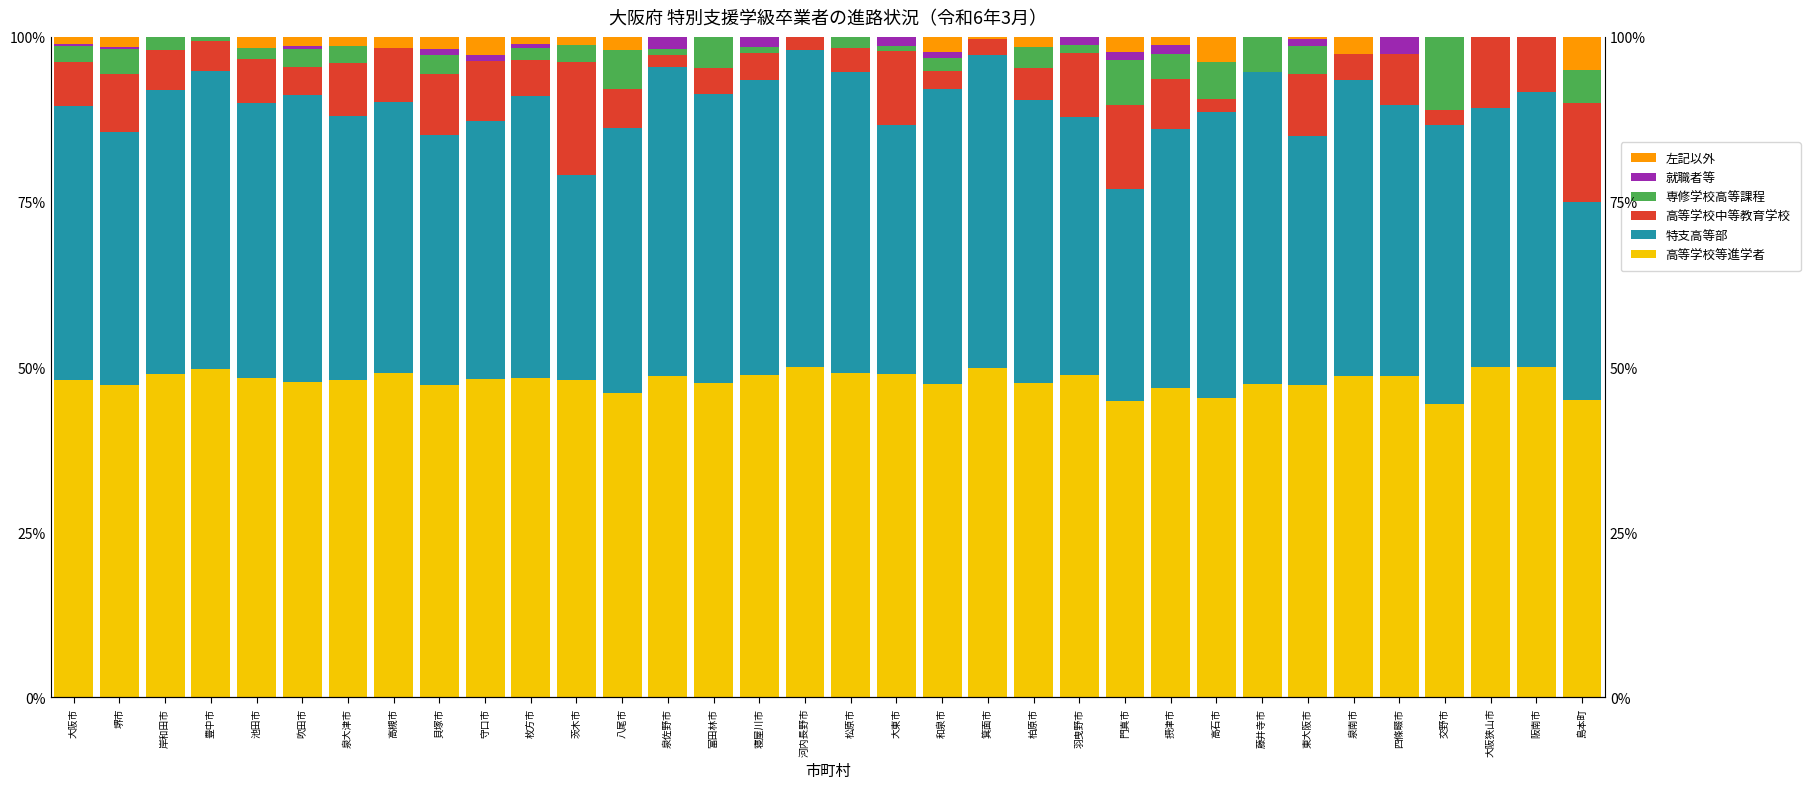

What is the sum of all 高等学校等進学者 values?

1630.1